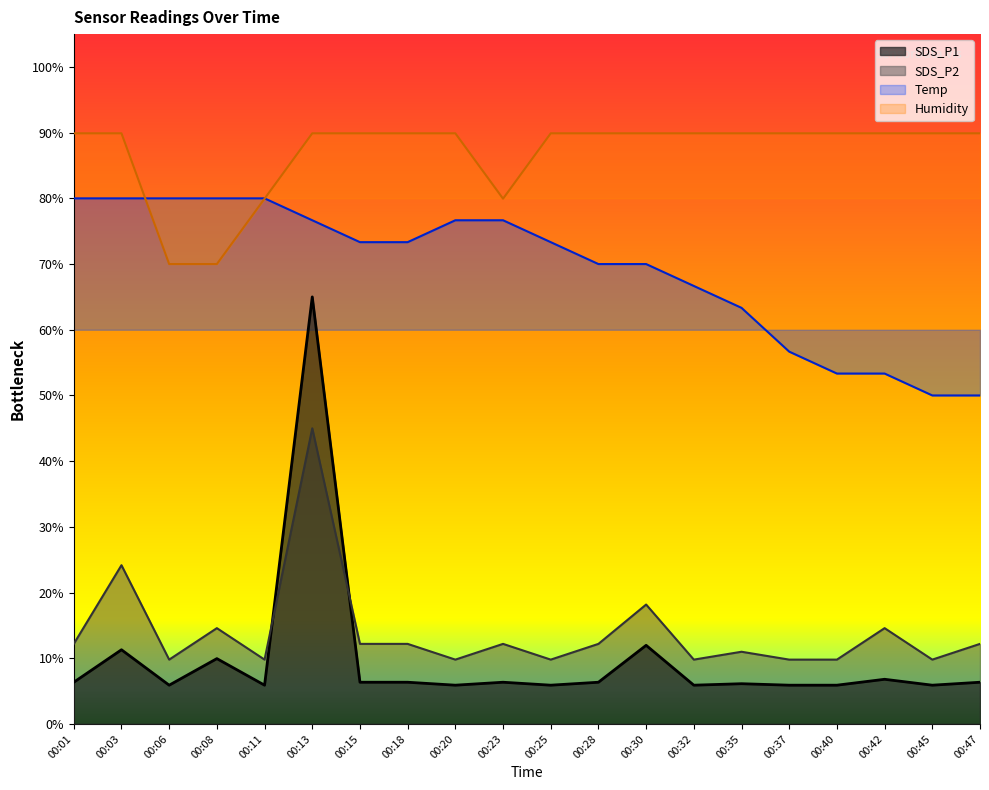

List the series in order of their peak value, highest first.

Humidity, Temp, SDS_P1, SDS_P2